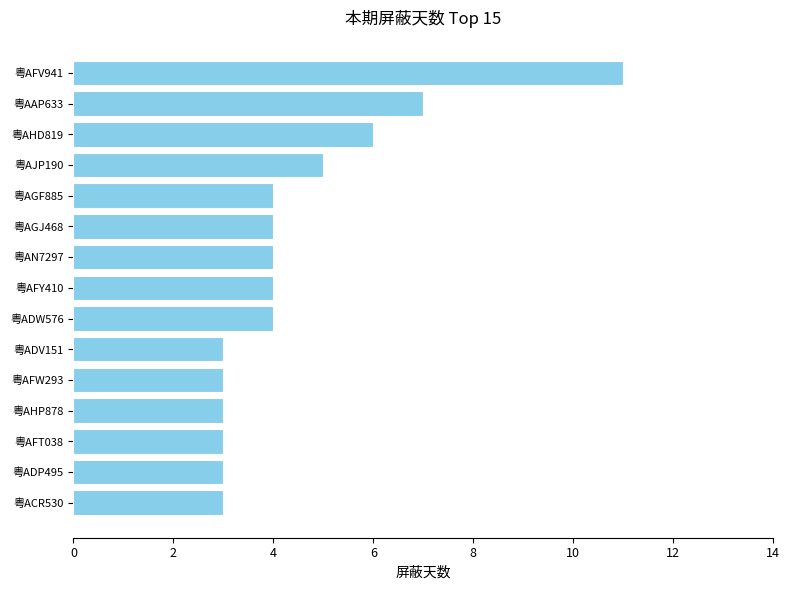

At which label is the value closest to 7?

粤AAP633